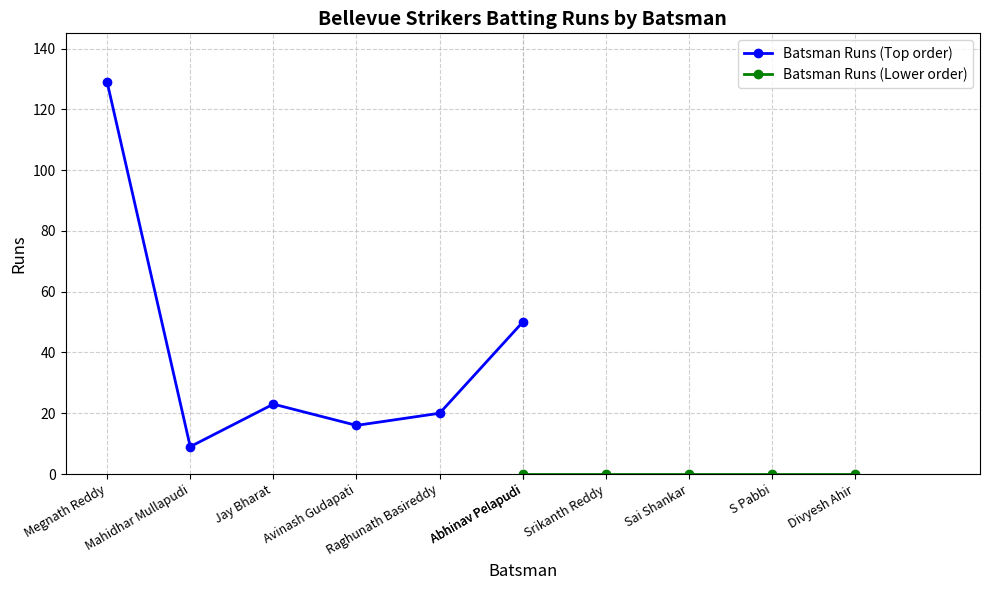

What position from the right is Megnath Reddy?

6